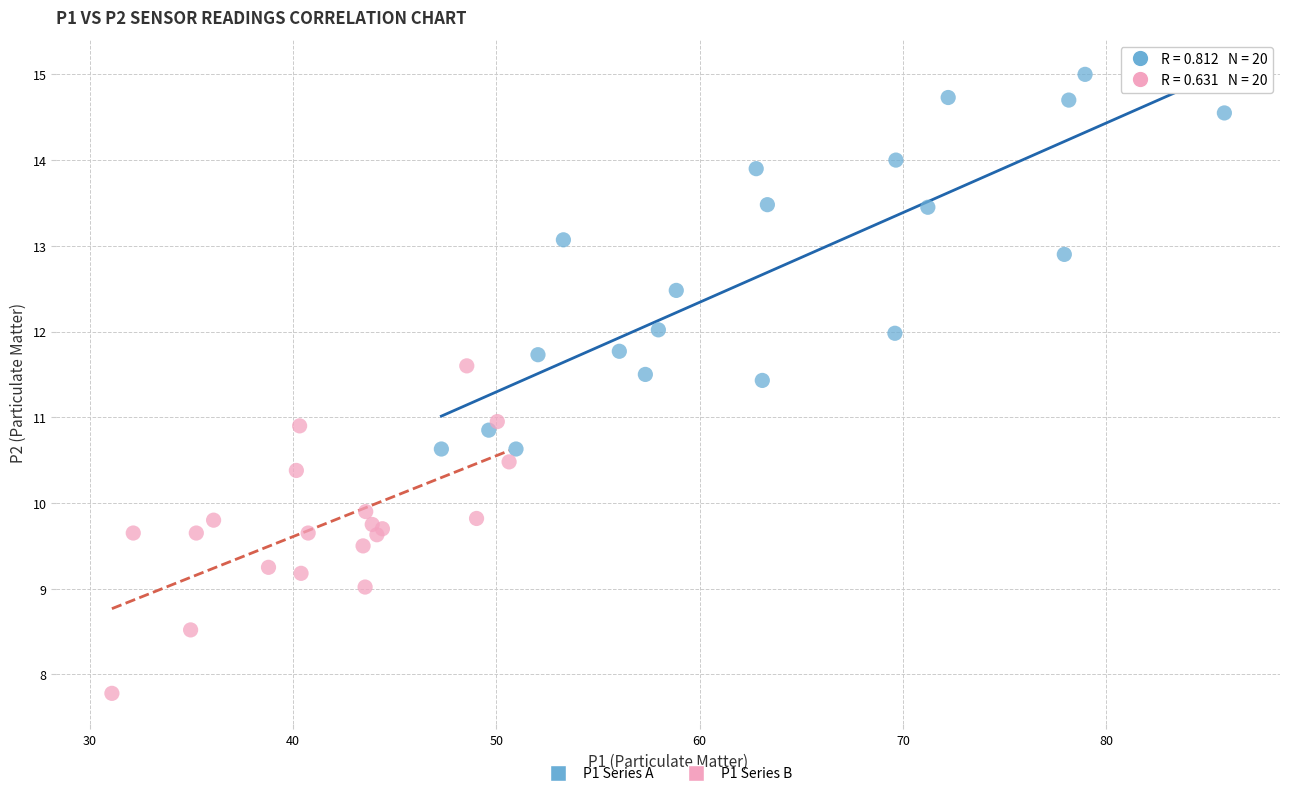

Which series contains the lowest Y value?

P1 Series B